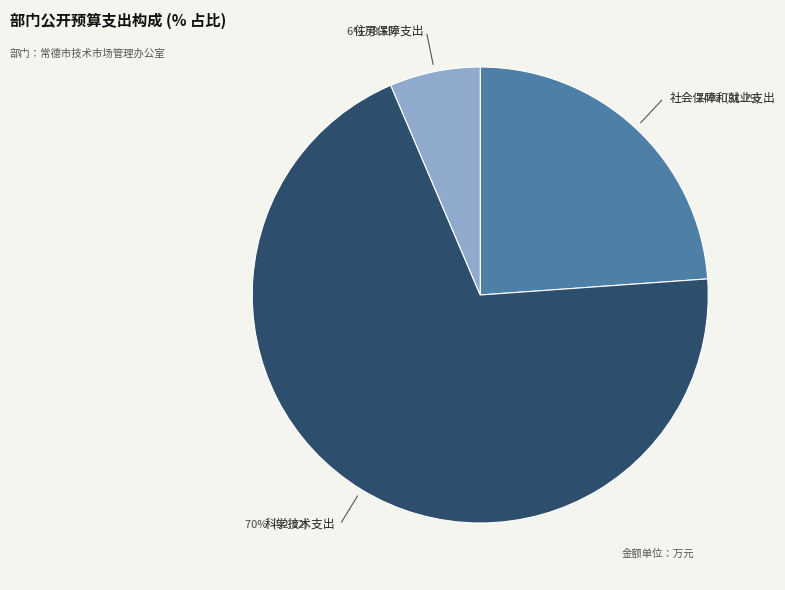

What percentage is the 社会保障和就业支出 slice, to the nearest percent?

24%